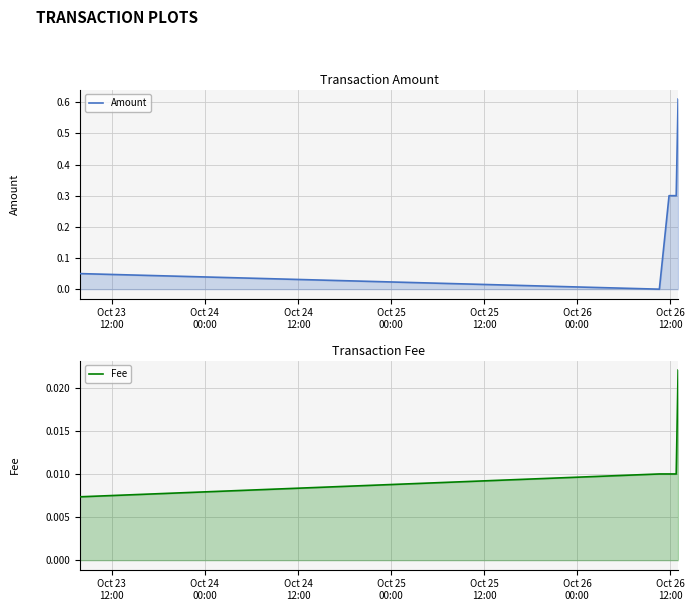

Reading right to left, transcribe all the data shown in this chart.

Amount: 0.6	0.3	0.3	0.0	0.1
Fee: 0.0	0.0	0.0	0.0	0.0